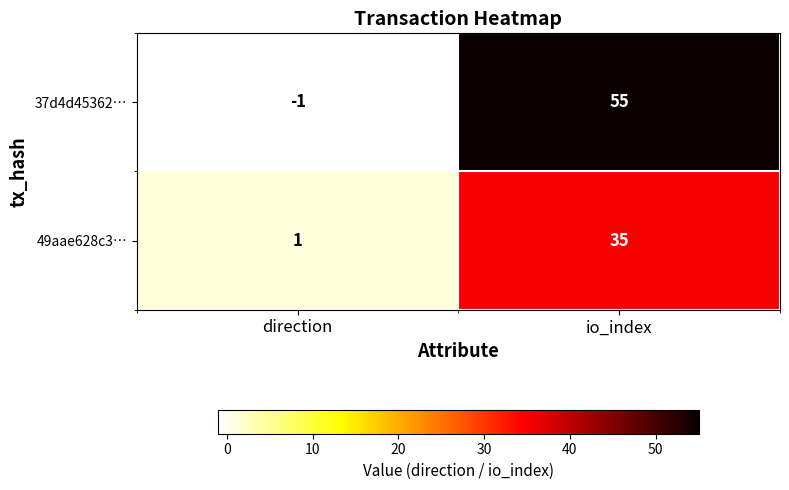

At io_index, list the series in order from largest to smallest.

37d4d45362…, 49aae628c3…